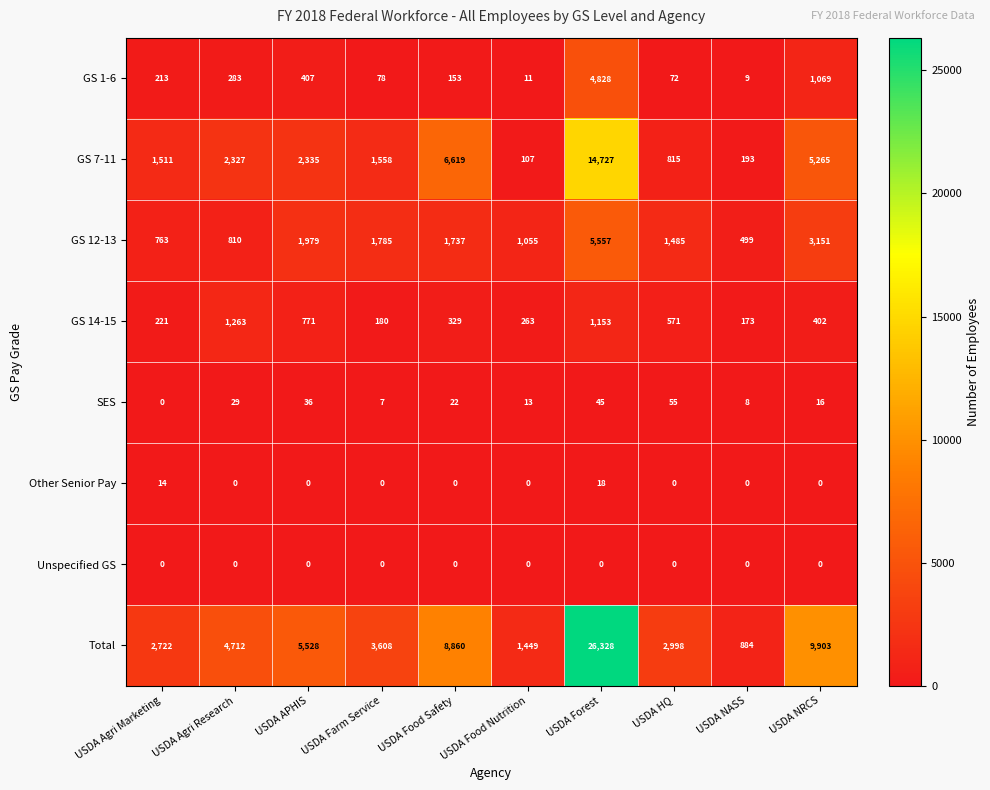

What is the difference between the second highest and minimum values in the GS 12-13 series?

2652